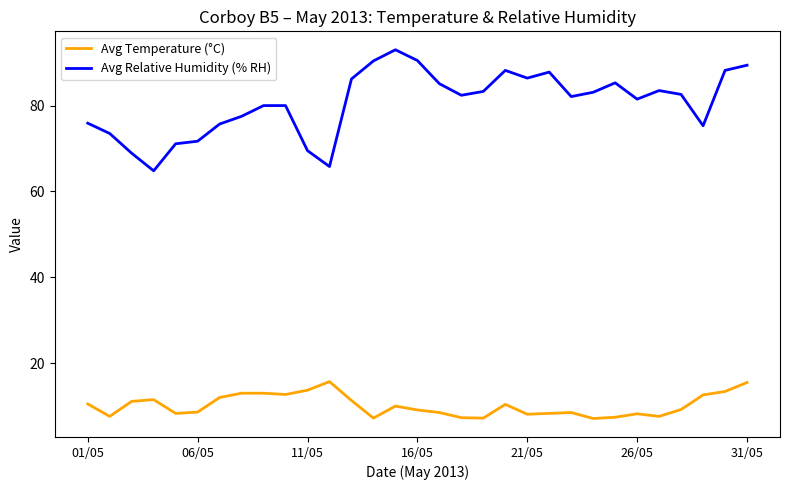

True or false: Avg Relative Humidity (% RH) and Avg Temperature (°C) intersect in this chart.

False